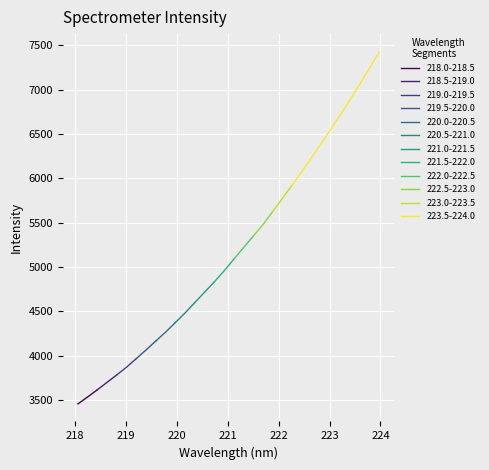

What is the change in value from 221.4993 to 222.4538?

+727.8